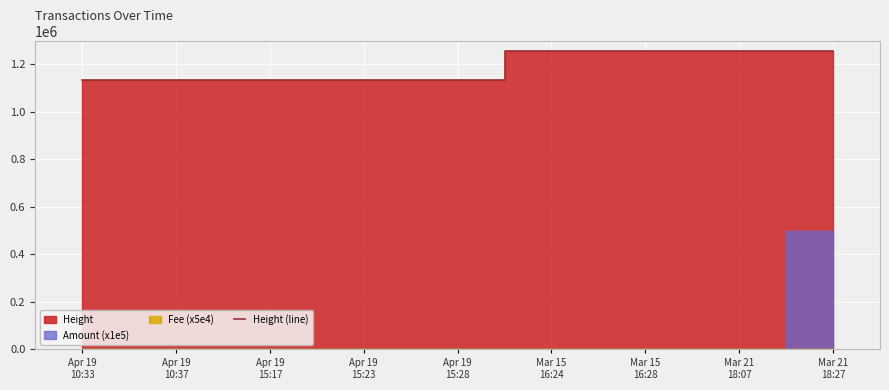

What is the difference between the second highest and second lowest values?

121348